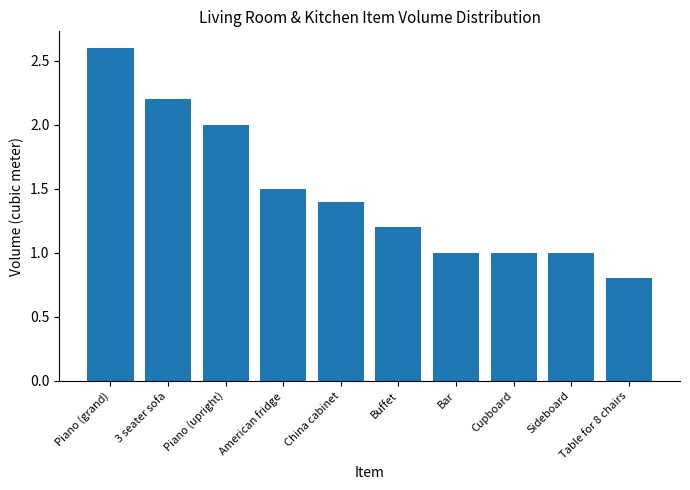

What is the value of the 9th bar from the left?

1.0